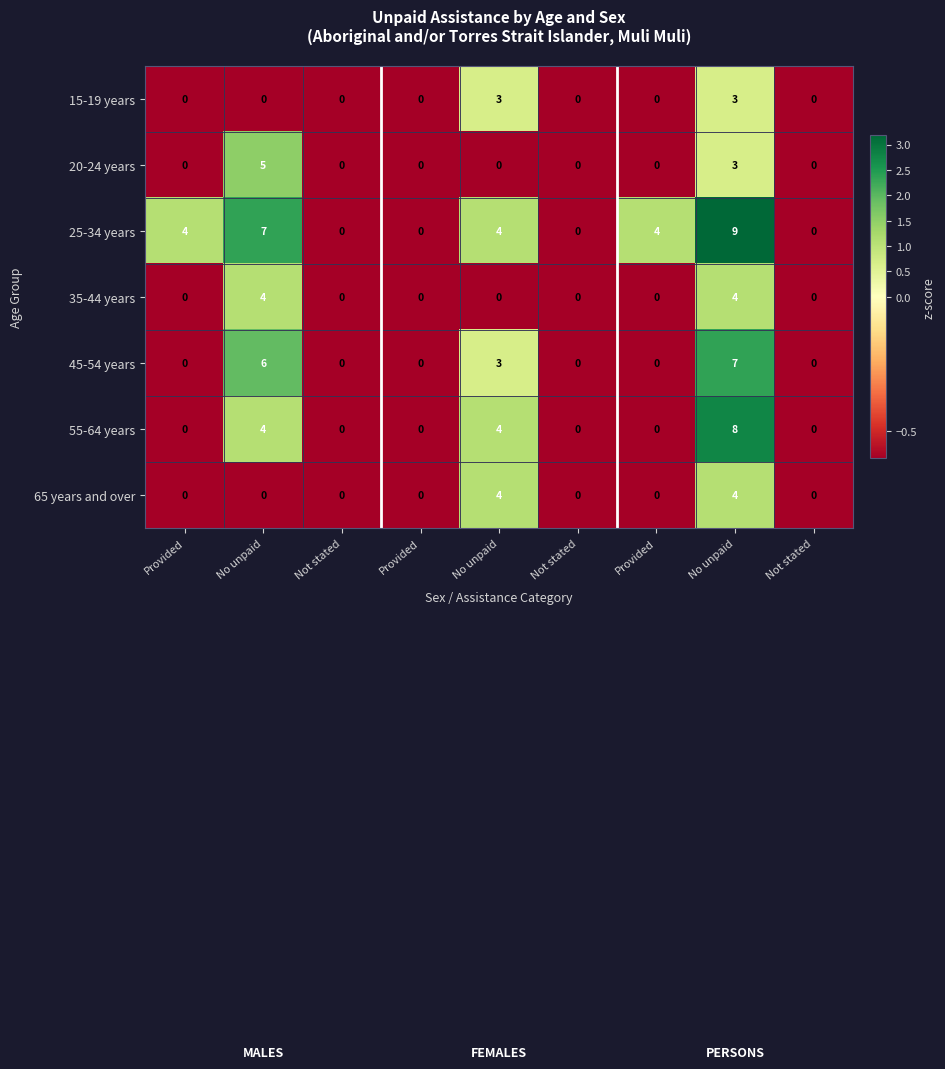

Reading left to right, extract all data points from this chart.

15-19 years: Provided=0.0	No unpaid=0.0	Not stated=0.0	Provided=0.0	No unpaid=3.0	Not stated=0.0	Provided=0.0	No unpaid=3.0	Not stated=0.0
20-24 years: Provided=0.0	No unpaid=5.0	Not stated=0.0	Provided=0.0	No unpaid=0.0	Not stated=0.0	Provided=0.0	No unpaid=3.0	Not stated=0.0
25-34 years: Provided=4.0	No unpaid=7.0	Not stated=0.0	Provided=0.0	No unpaid=4.0	Not stated=0.0	Provided=4.0	No unpaid=9.0	Not stated=0.0
35-44 years: Provided=0.0	No unpaid=4.0	Not stated=0.0	Provided=0.0	No unpaid=0.0	Not stated=0.0	Provided=0.0	No unpaid=4.0	Not stated=0.0
45-54 years: Provided=0.0	No unpaid=6.0	Not stated=0.0	Provided=0.0	No unpaid=3.0	Not stated=0.0	Provided=0.0	No unpaid=7.0	Not stated=0.0
55-64 years: Provided=0.0	No unpaid=4.0	Not stated=0.0	Provided=0.0	No unpaid=4.0	Not stated=0.0	Provided=0.0	No unpaid=8.0	Not stated=0.0
65 years and over: Provided=0.0	No unpaid=0.0	Not stated=0.0	Provided=0.0	No unpaid=4.0	Not stated=0.0	Provided=0.0	No unpaid=4.0	Not stated=0.0